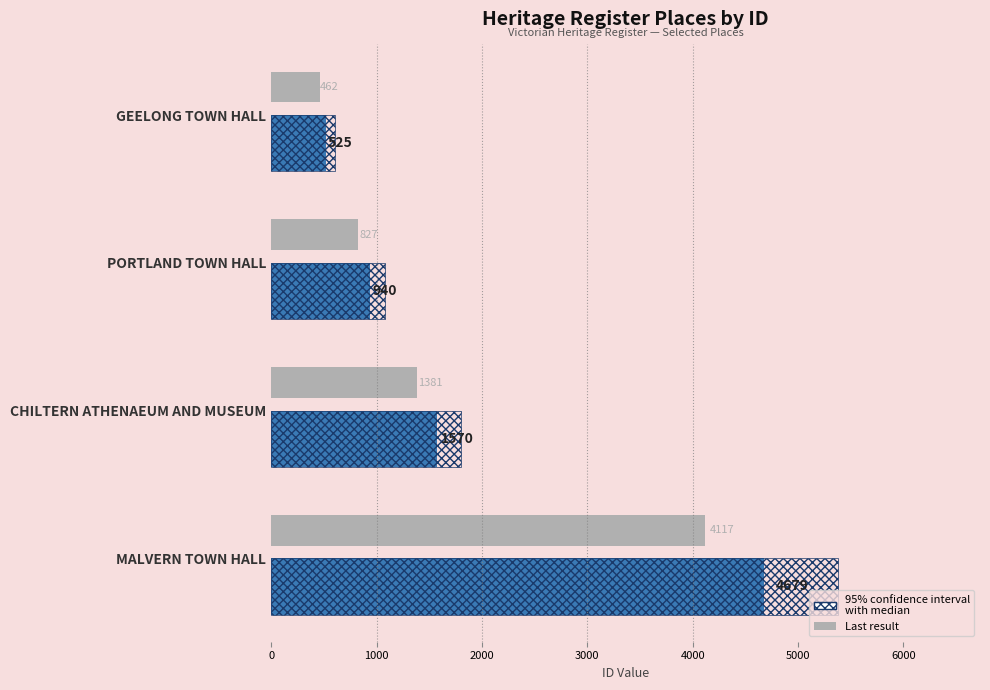

What is the greatest value displayed?

5380.9